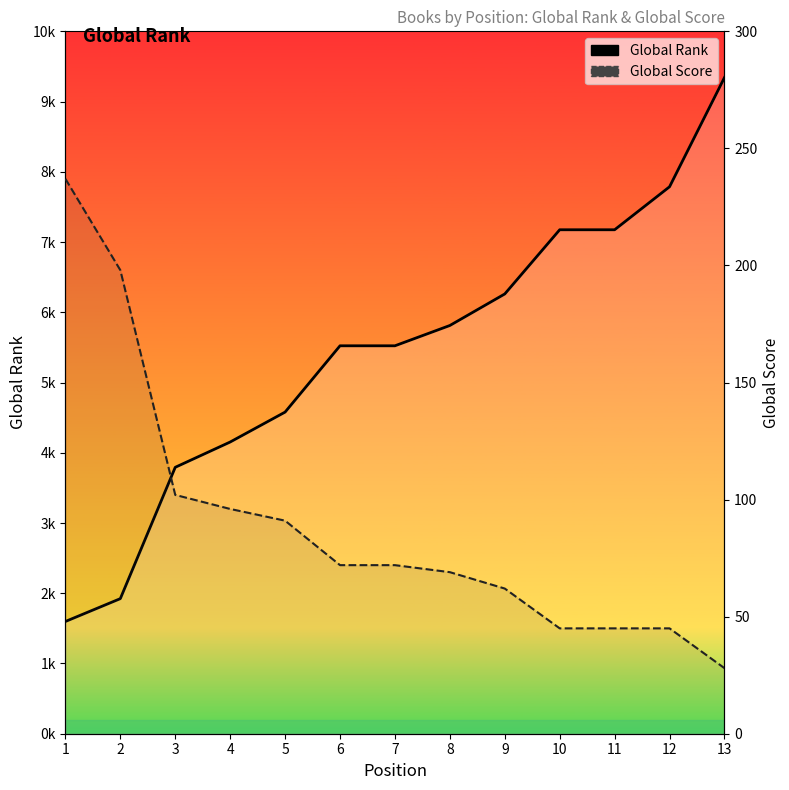

Which series has the largest total across all categories?

Global Rank